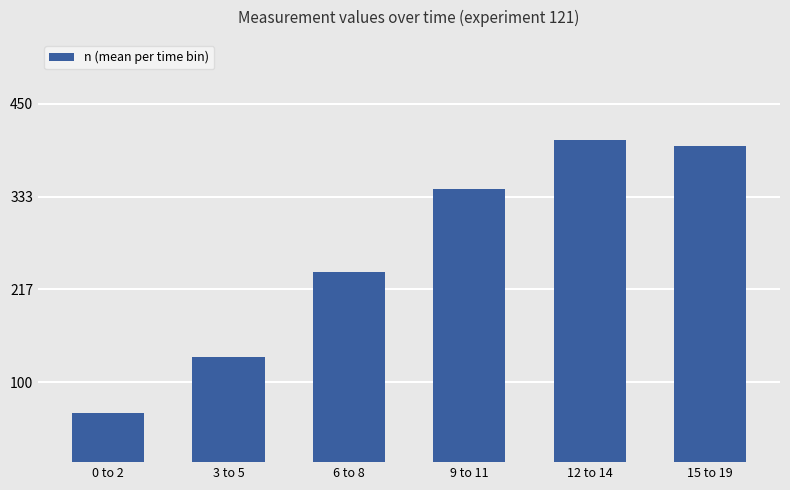

What is the label of the 3rd bar from the right?

9 to 11